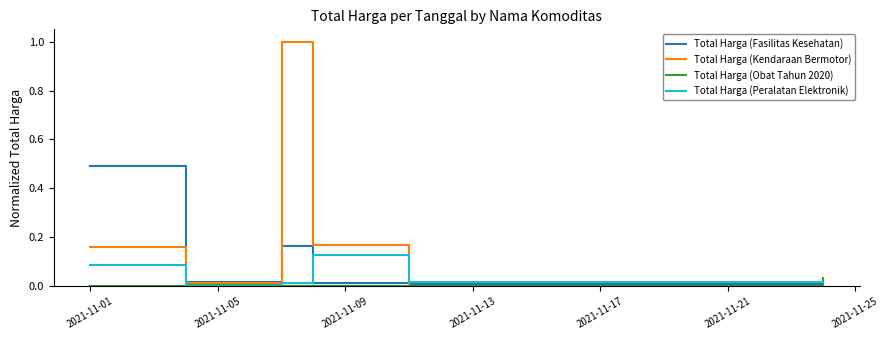

Which series has the largest total across all categories?

Total Harga (Kendaraan Bermotor)